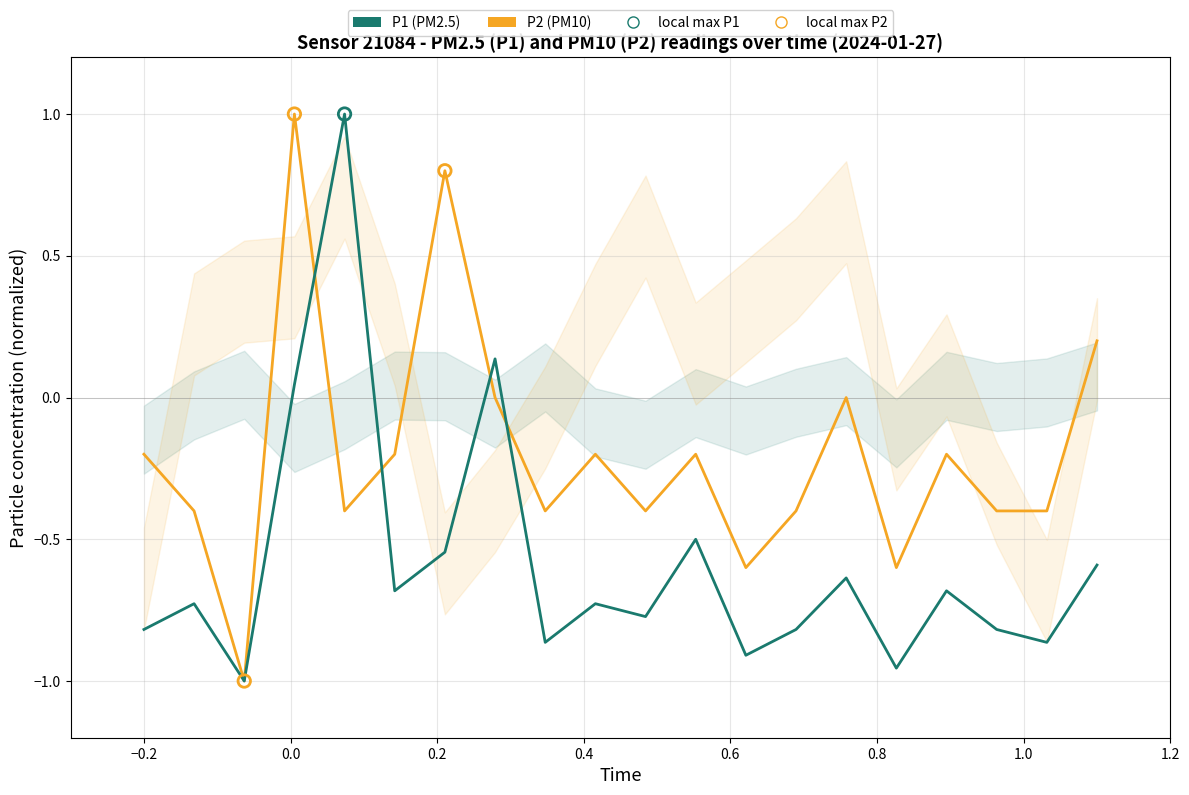

What are all the series names shown in the legend?

P1 (PM2.5), P2 (PM10)